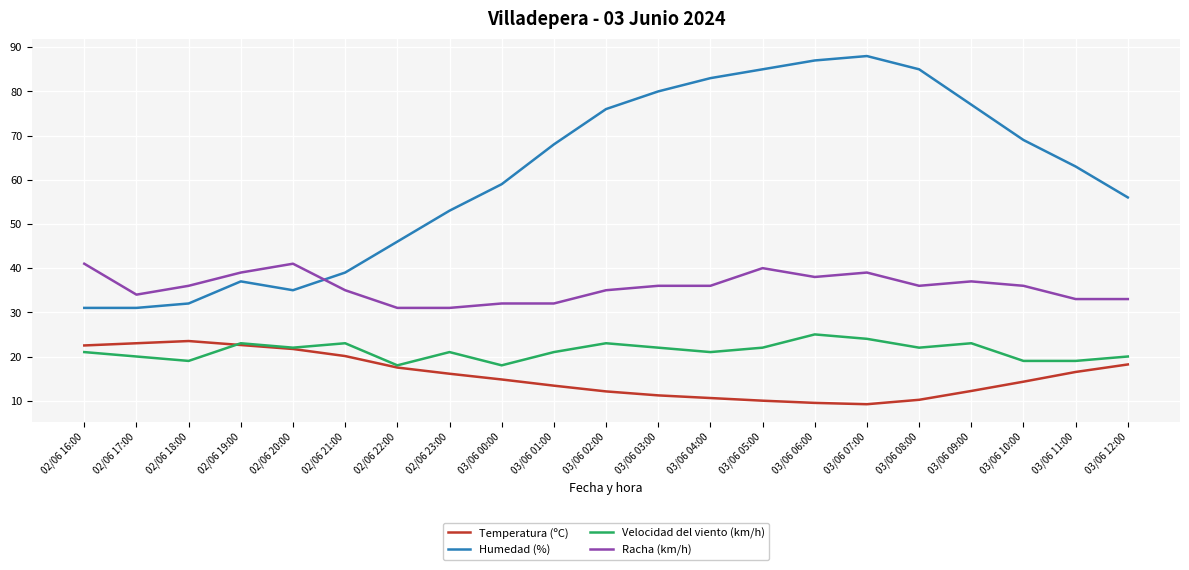

What is the greatest value displayed?

88.0